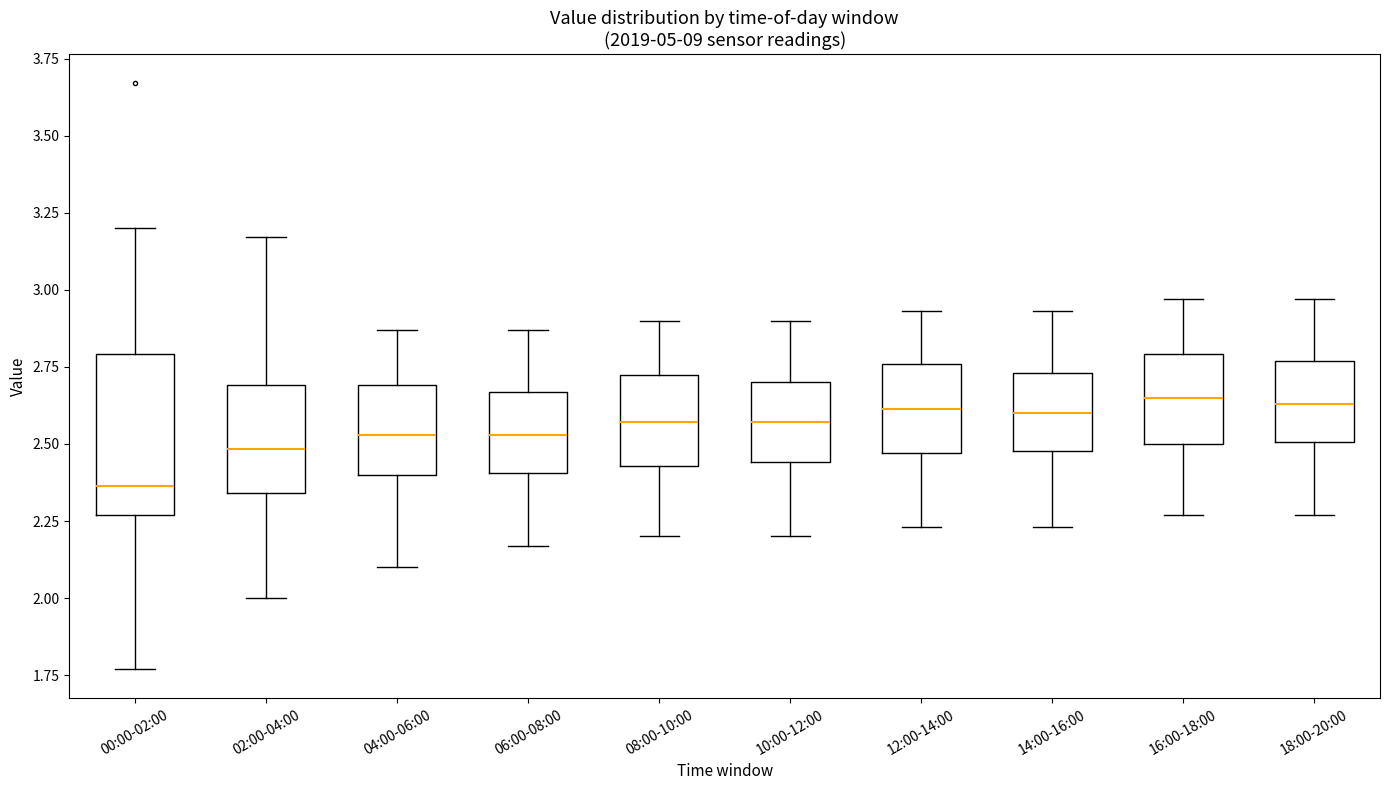

Which box has the lowest median line?

00:00-02:00